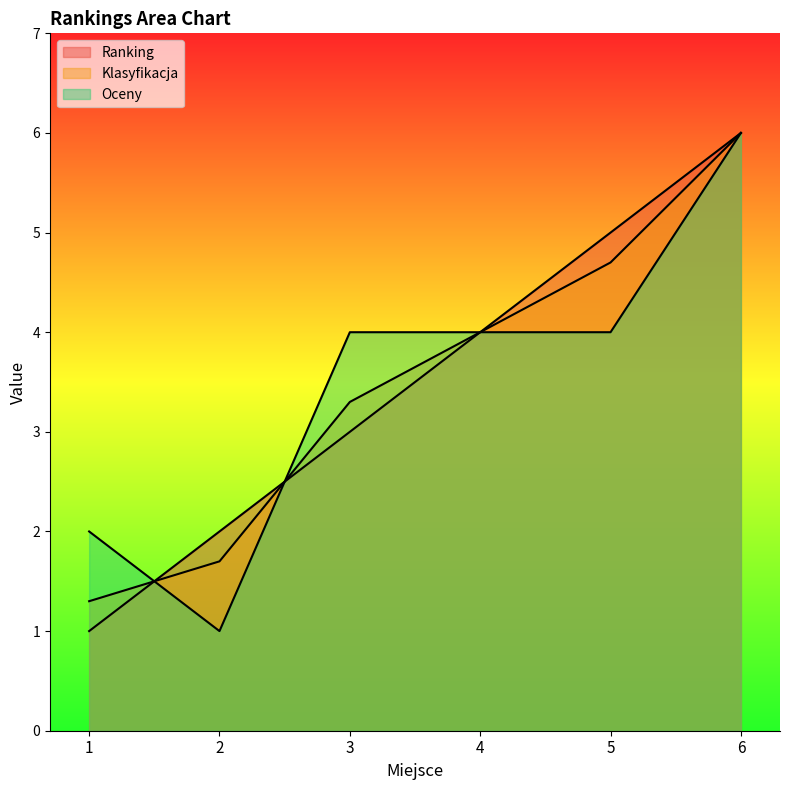

Reading left to right, transcribe all the data shown in this chart.

Ranking: 1.0	2.0	3.0	4.0	5.0	6.0
Klasyfikacja: 1.3	1.7	3.3	4.0	4.7	6.0
Oceny: 2.0	1.0	4.0	4.0	4.0	6.0